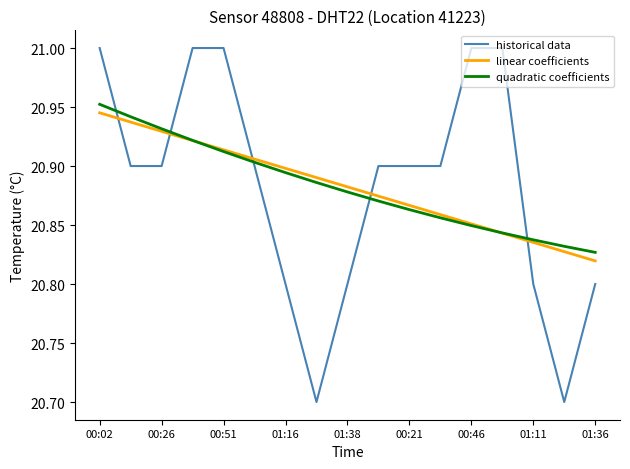

What is the minimum value shown in the chart?

20.7